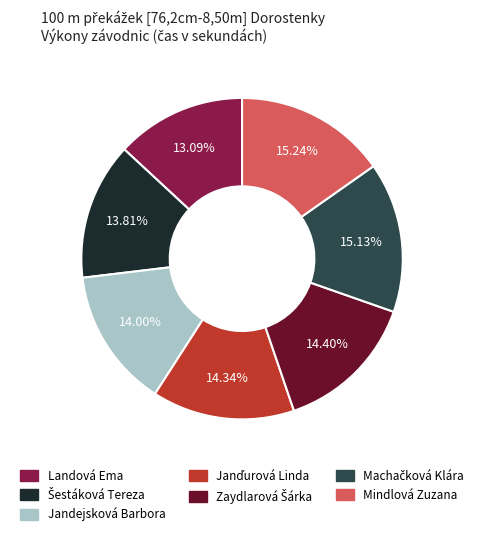

Which slice is the smallest?

Landová Ema